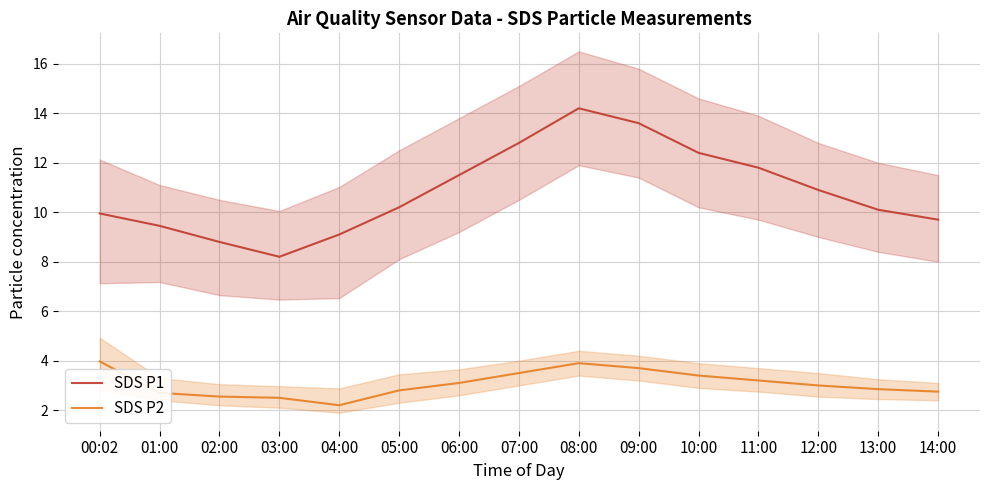

Between 03:00 and 05:00, which is larger?

05:00